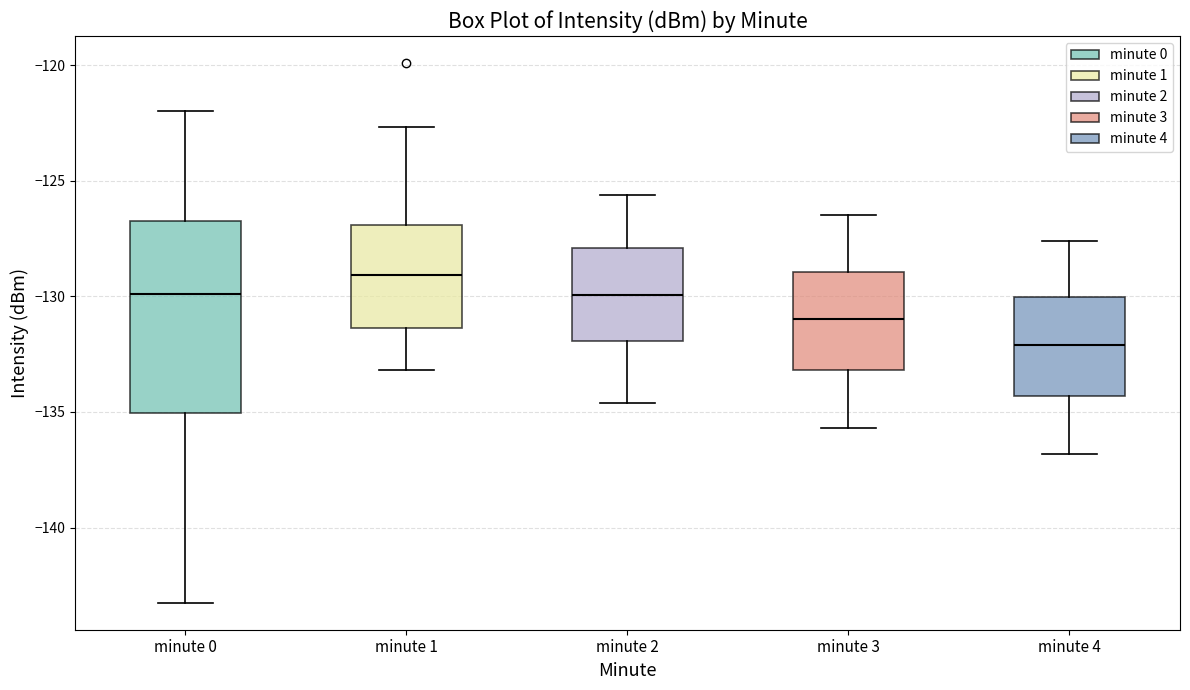

Reading left to right, transcribe this box plot: for each box, give where its median line is, the range the box spans, and where its two whiskers end, as read against the y-axis. The values are not printed on the chart, so give them approximately, as read against the axis.

minute 0: median -130.0, box -135.0 to -127.0, whiskers -143.5 to -122.0
minute 1: median -129.0, box -131.5 to -127.0, whiskers -133.0 to -122.5
minute 2: median -130.0, box -132.0 to -128.0, whiskers -134.5 to -125.5
minute 3: median -131.0, box -133.0 to -129.0, whiskers -135.5 to -126.5
minute 4: median -132.0, box -134.5 to -130.0, whiskers -137.0 to -127.5